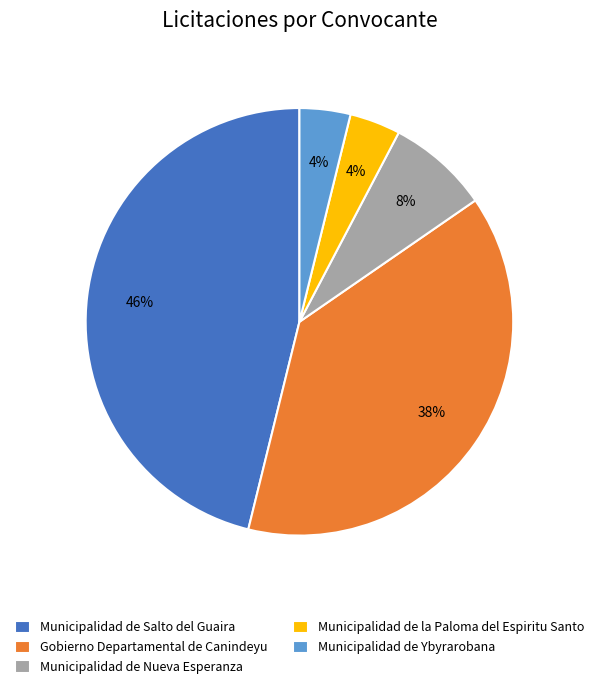

Between Gobierno Departamental de Canindeyu and Municipalidad de la Paloma del Espiritu Santo, which is larger?

Gobierno Departamental de Canindeyu